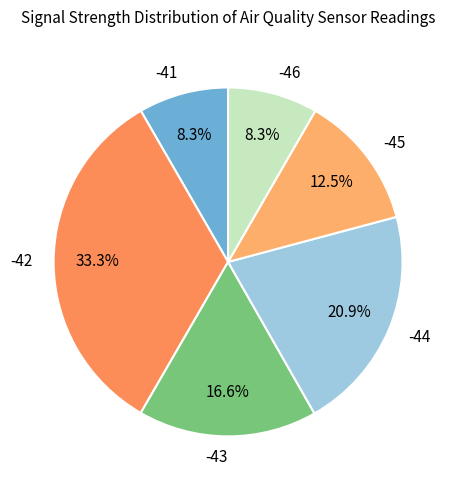

Which slice is the largest?

-42